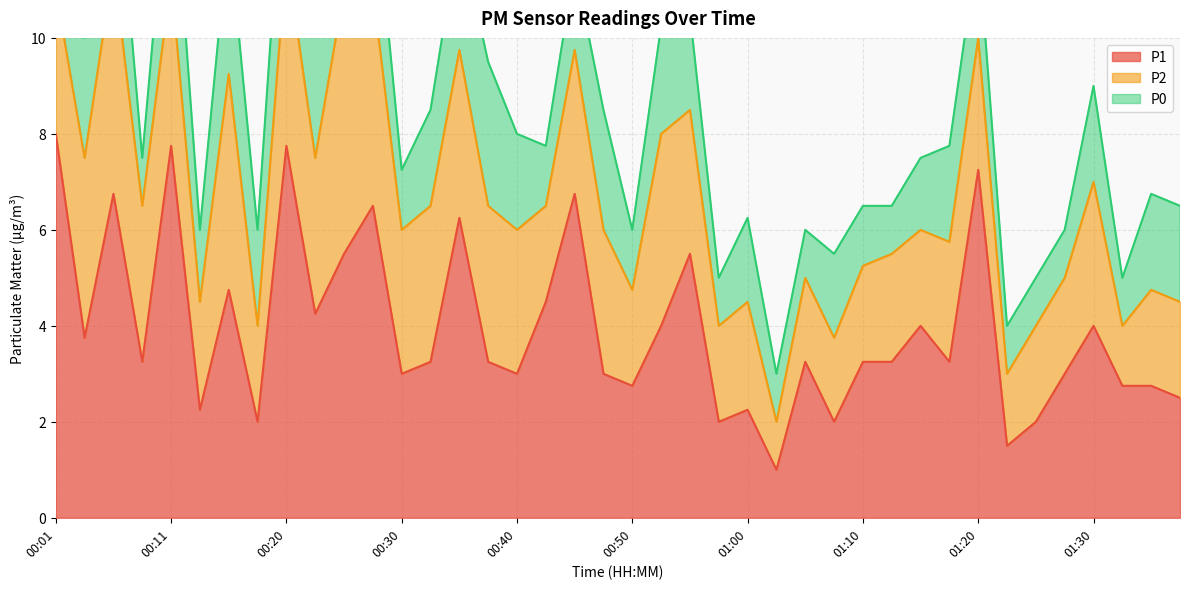

What is the minimum value shown in the chart?

1.0